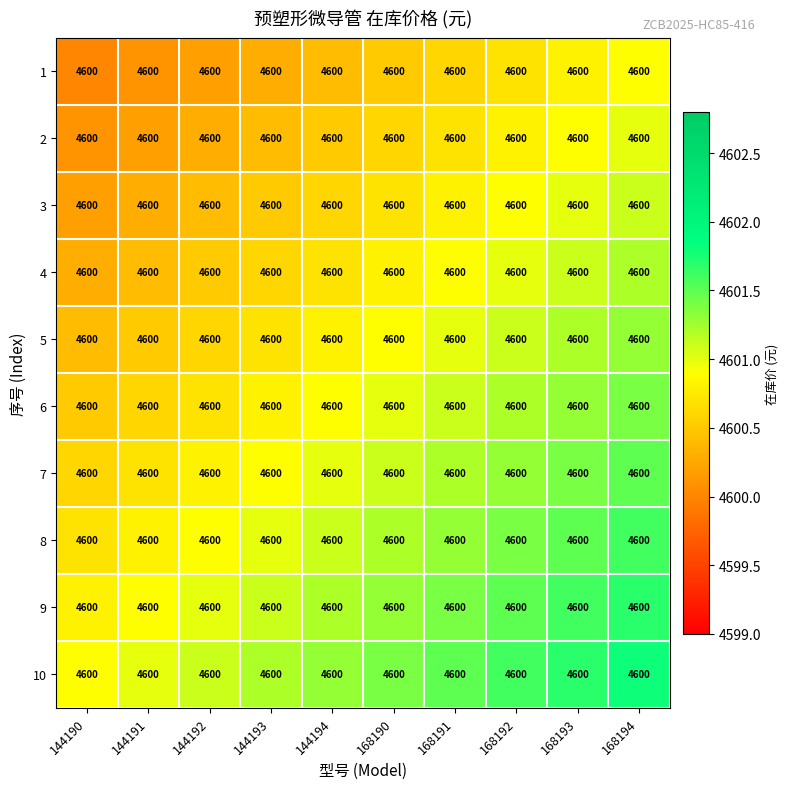

What is the average value of the 5 series?

4600.9